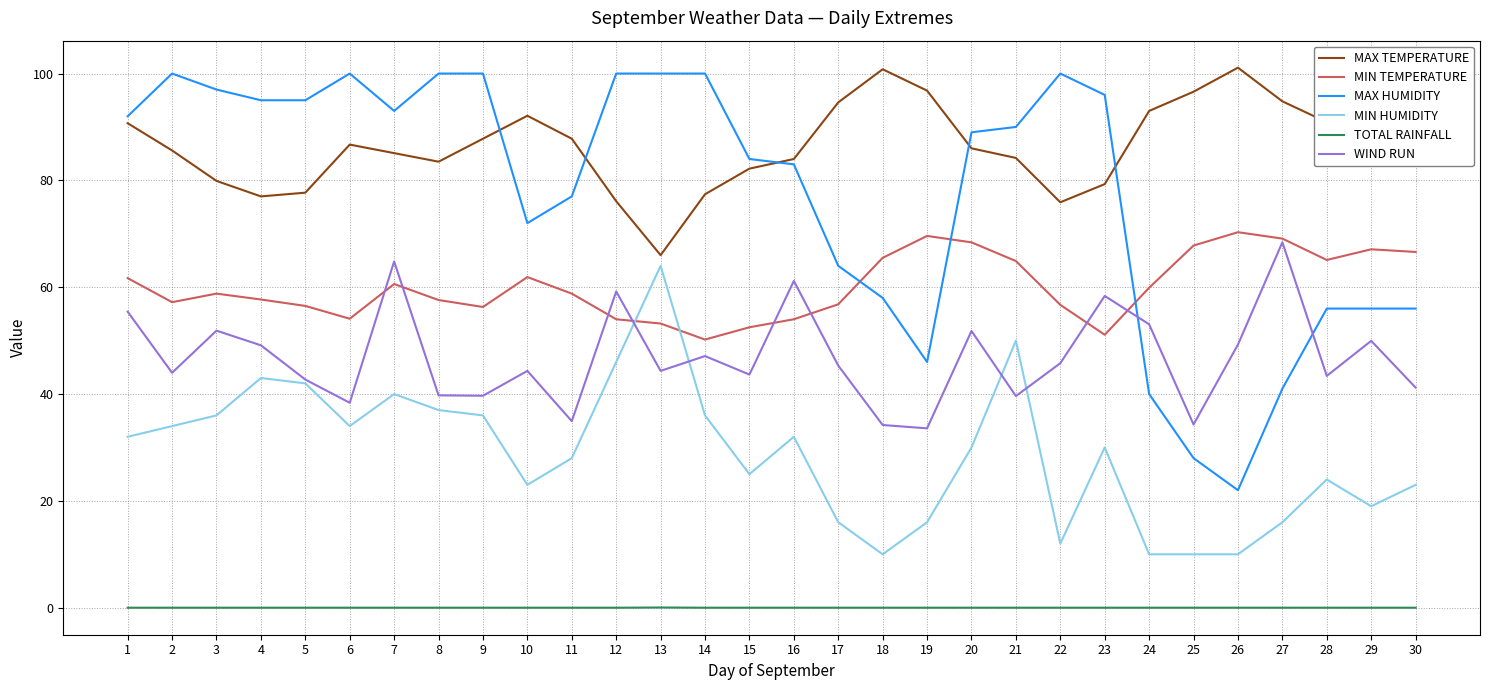

True or false: MIN HUMIDITY and MAX HUMIDITY intersect in this chart.

False